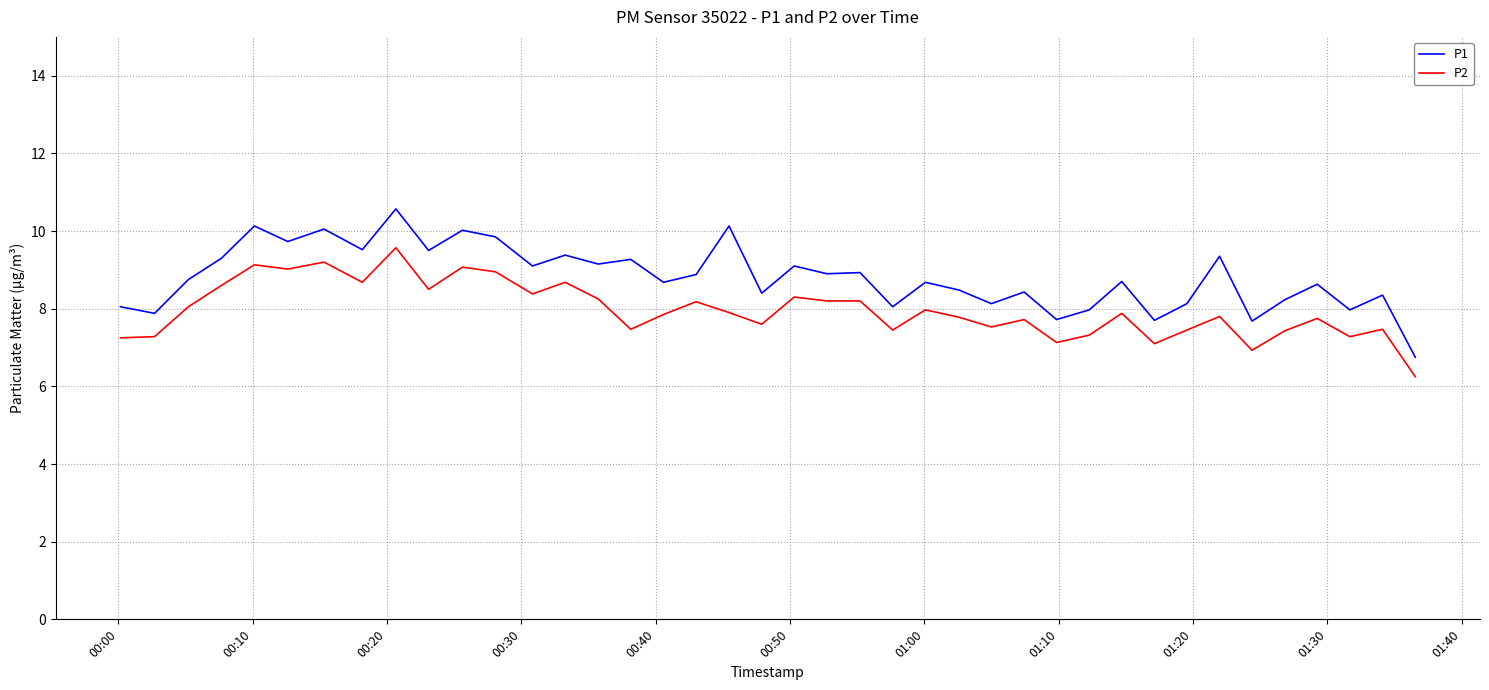

Which series has the widest spread of values?

P1